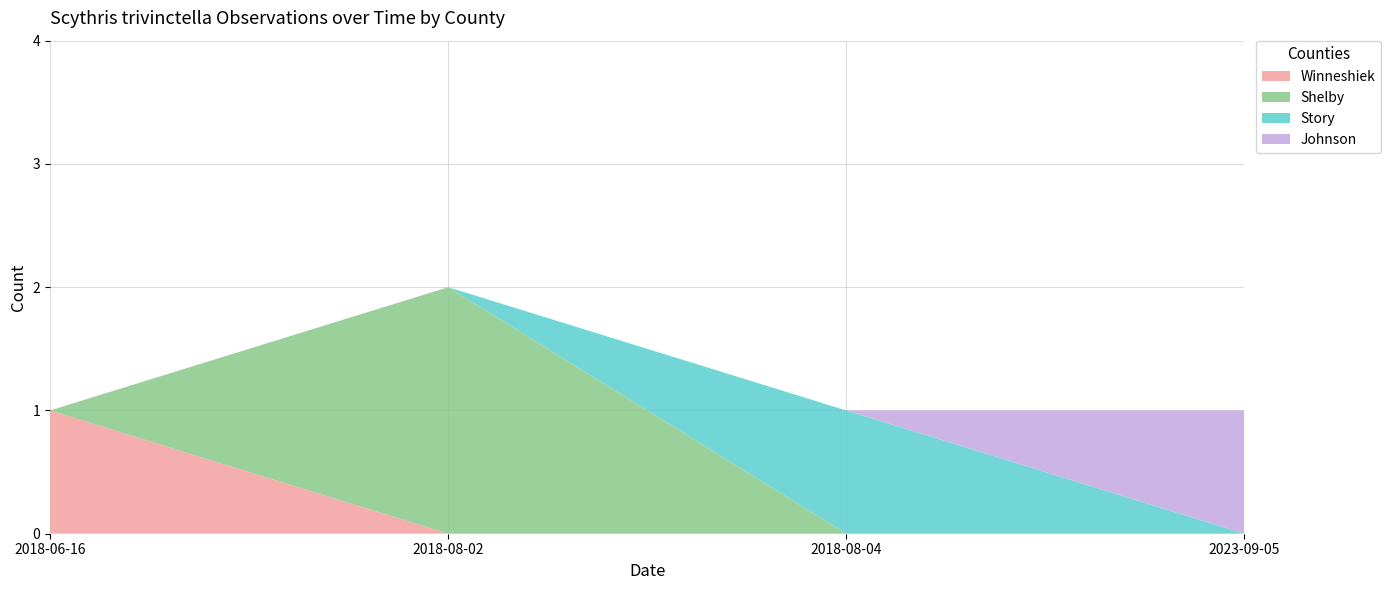

Reading right to left, extract all data points from this chart.

Winneshiek: 0	0	0	1
Shelby: 0	0	2	0
Story: 0	1	0	0
Johnson: 1	0	0	0